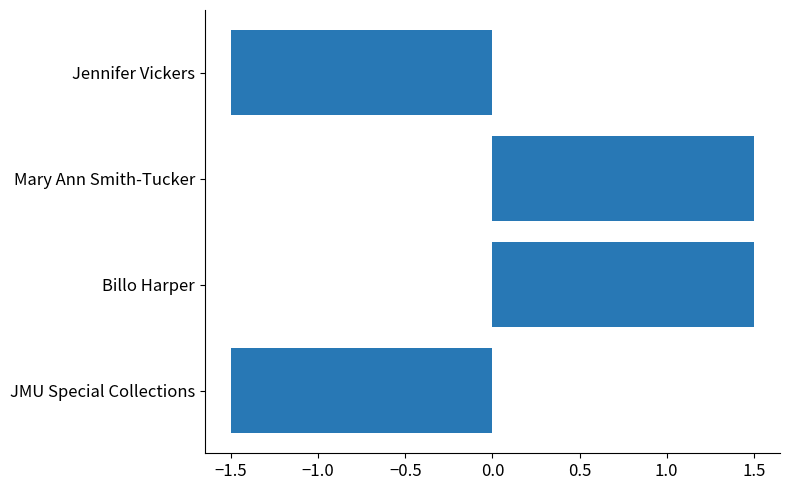

Which has a higher value, Mary Ann Smith-Tucker or JMU Special Collections?

Mary Ann Smith-Tucker